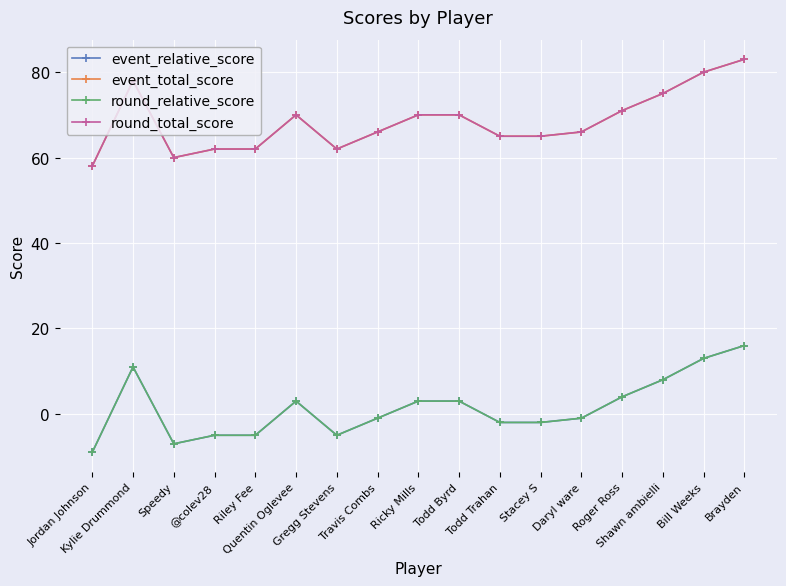

At which category does event_total_score reach its first local valley?

Speedy